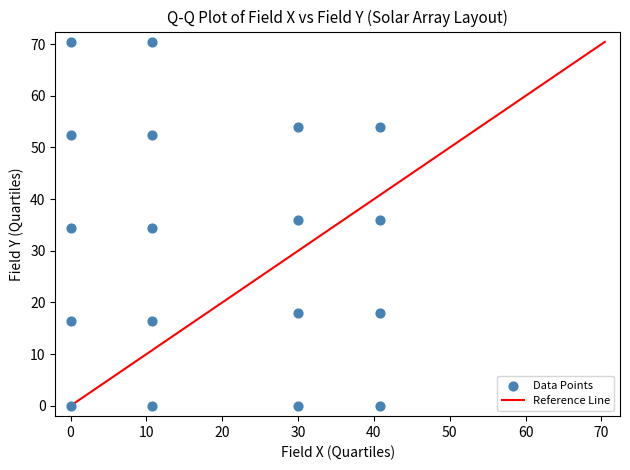

What is the range of Y values (max minus min)?

70.4